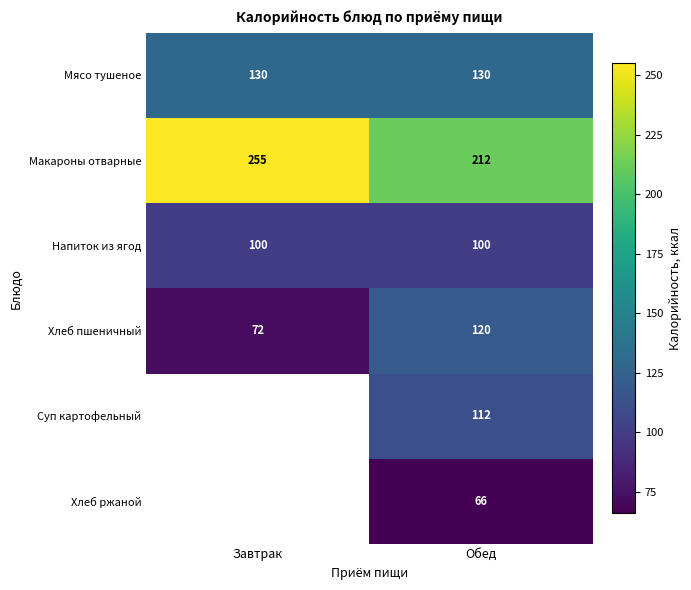

What is the difference between the highest and lowest values at Обед?

146